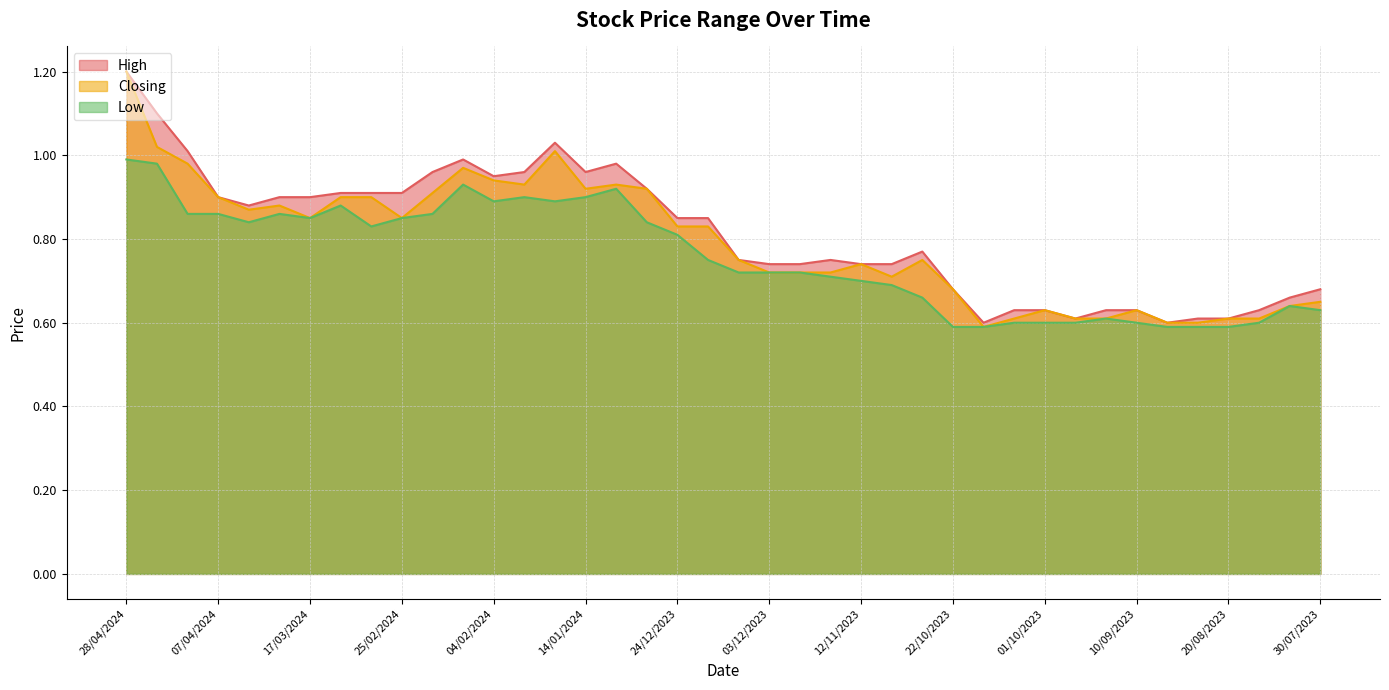

List the series in order of their peak value, highest first.

High, Closing, Low